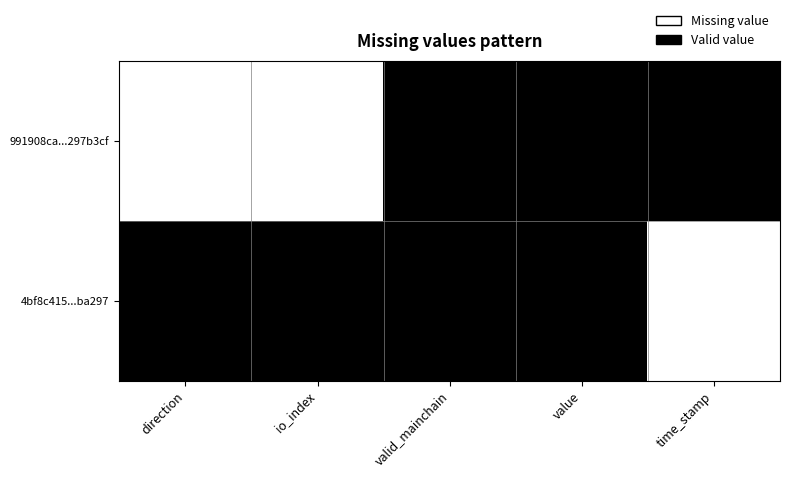

Rank the series by their maximum value, from lowest to highest.

991908ca...297b3cf, 4bf8c415...ba297